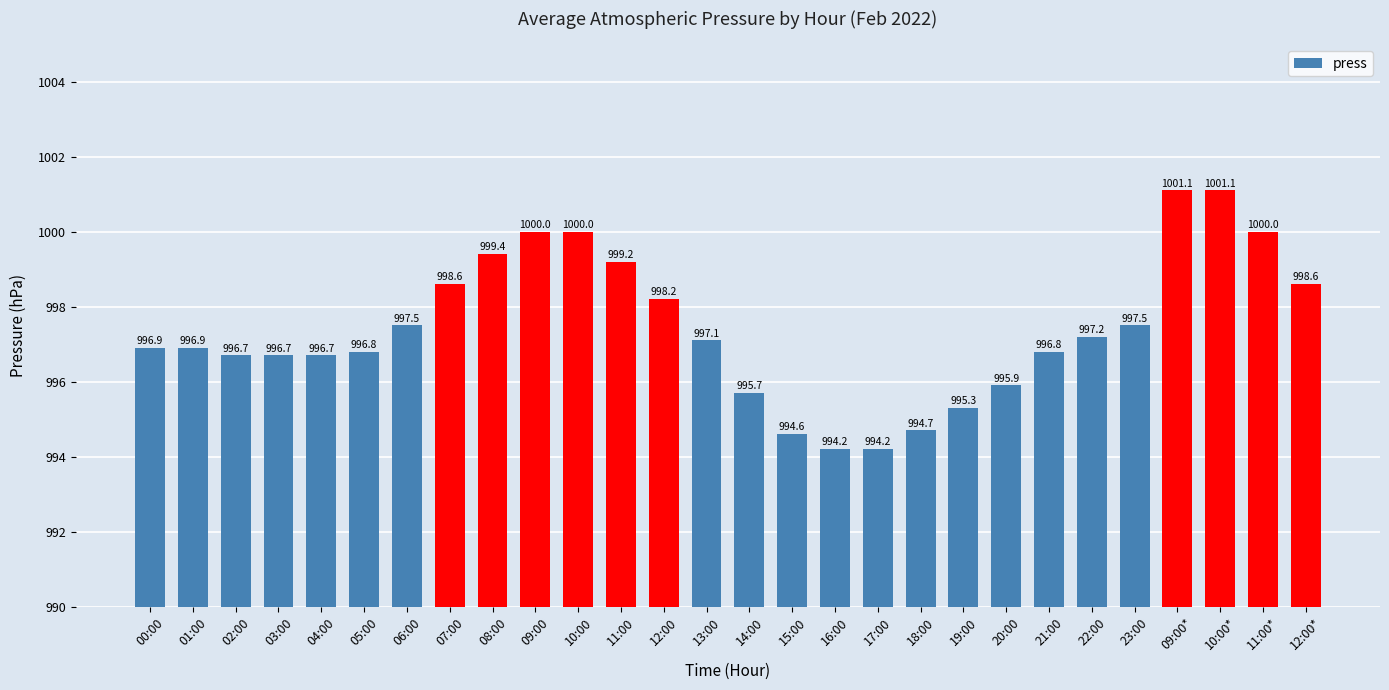

What is the label of the 19th bar from the left?

18:00